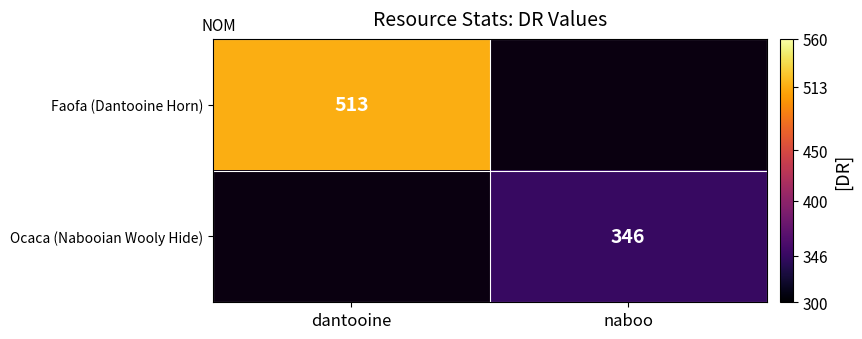

Is it true that Ocaca (Nabooian Wooly Hide) equals 168.3 at naboo?

False